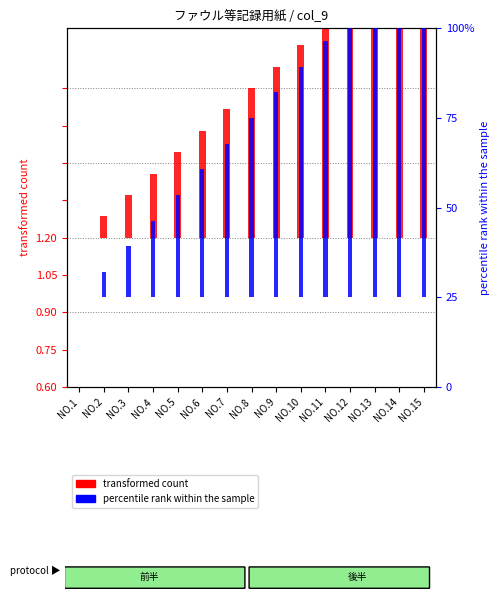

Which category has the highest value in the percentile rank within the sample series?

NO.15